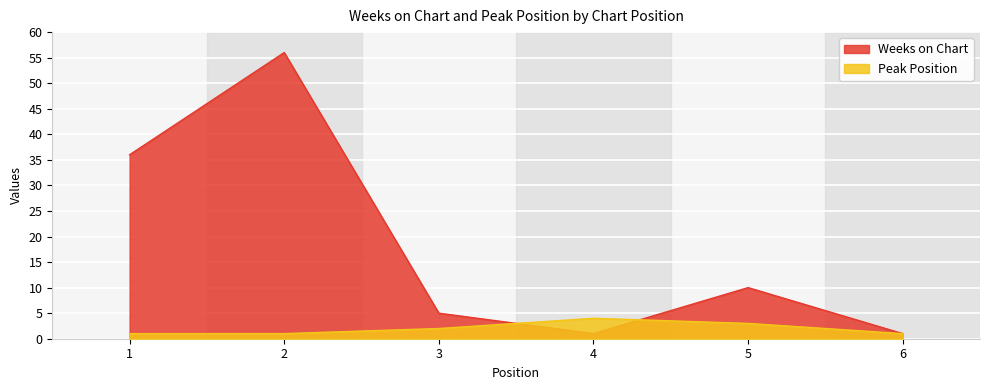

Rank the series by their maximum value, from lowest to highest.

Peak Position, Weeks on Chart